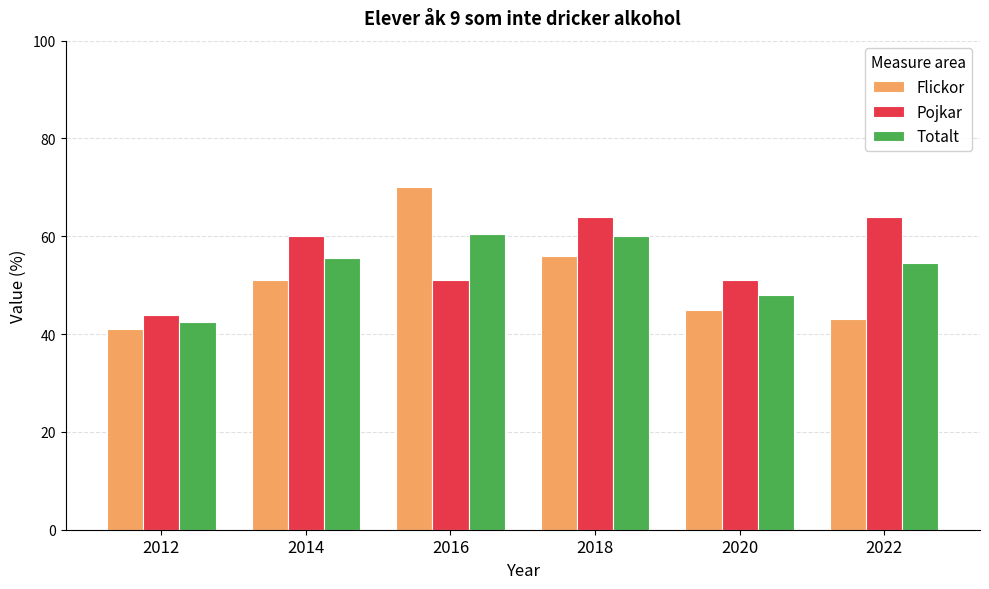

The value of Flickor at 2020 is 45.0. True or false?

True